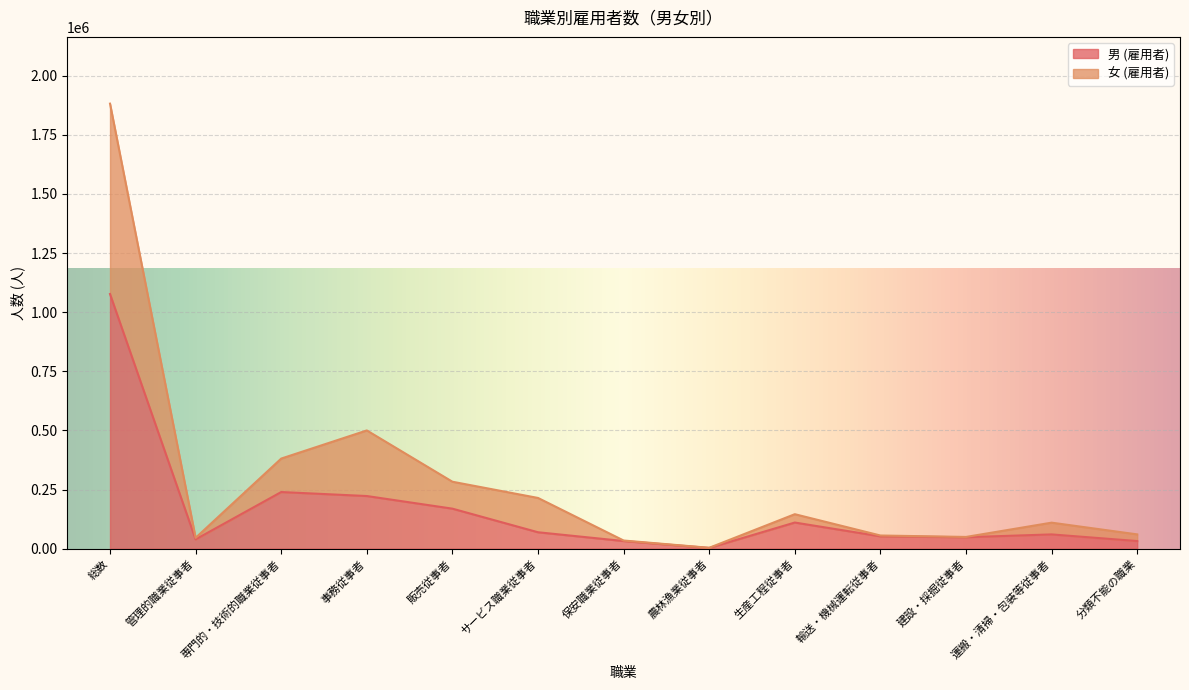

Rank the series by their average value, from highest to lowest.

女 (雇用者), 男 (雇用者)